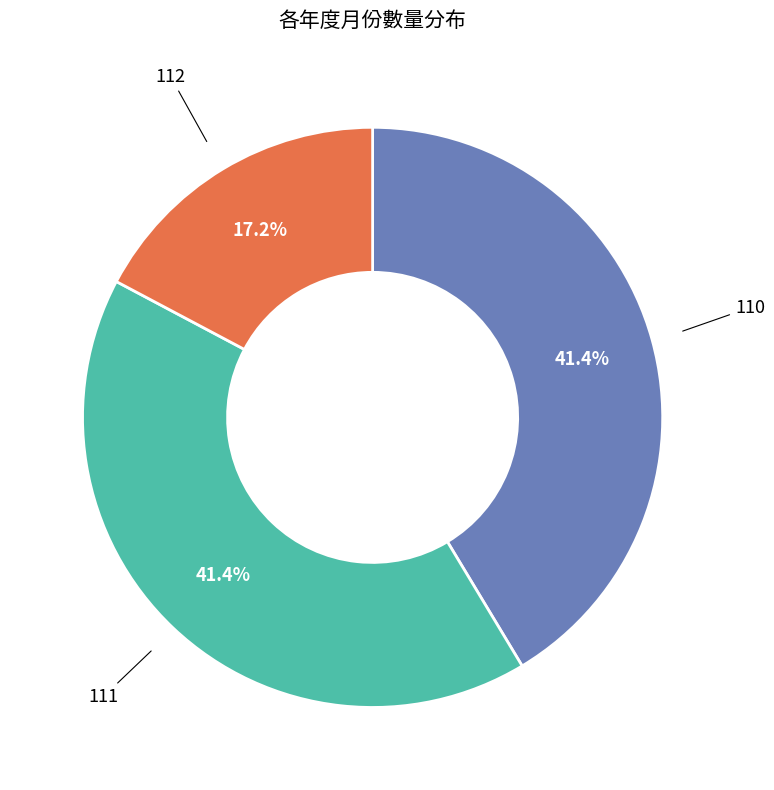

Is there a majority slice in this chart?

No